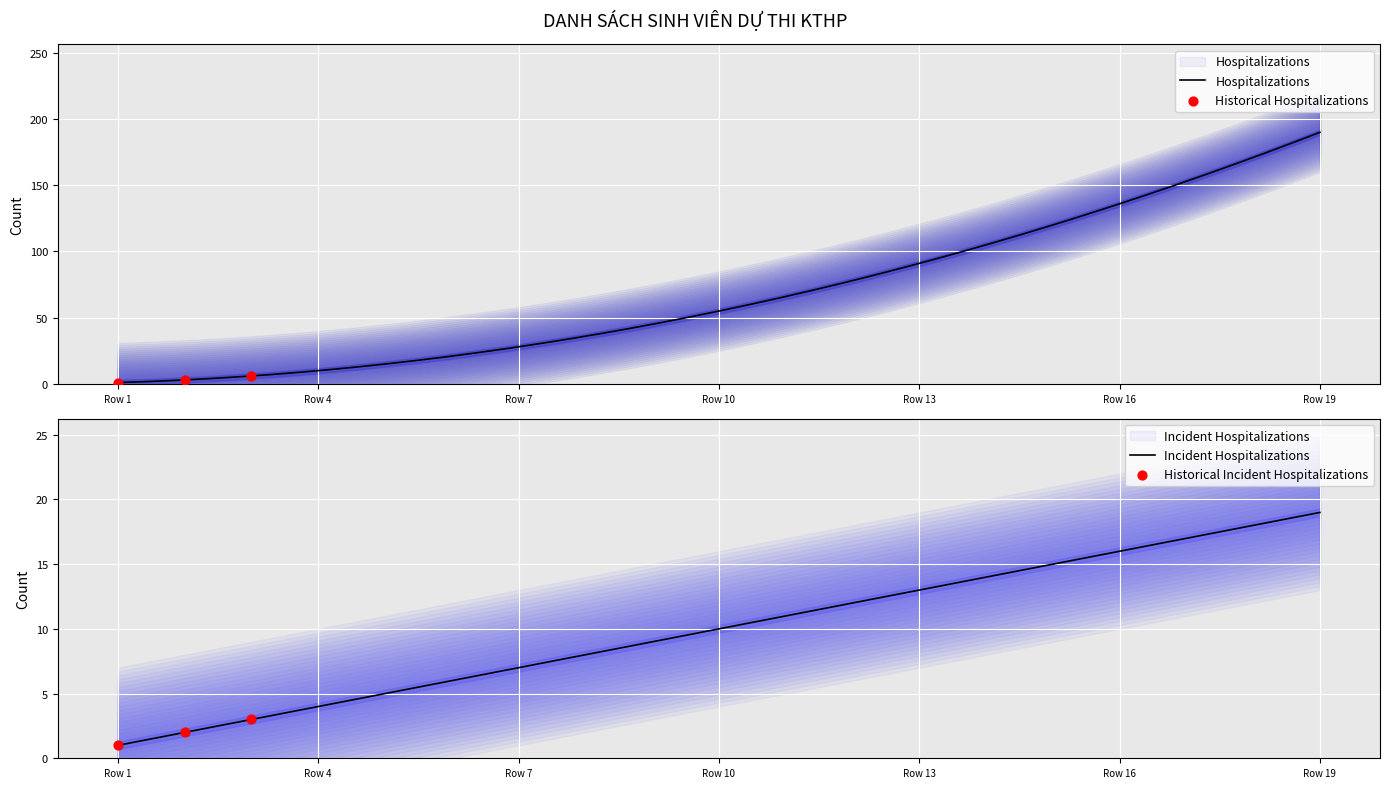

Between 2 and 1, which is larger?

2